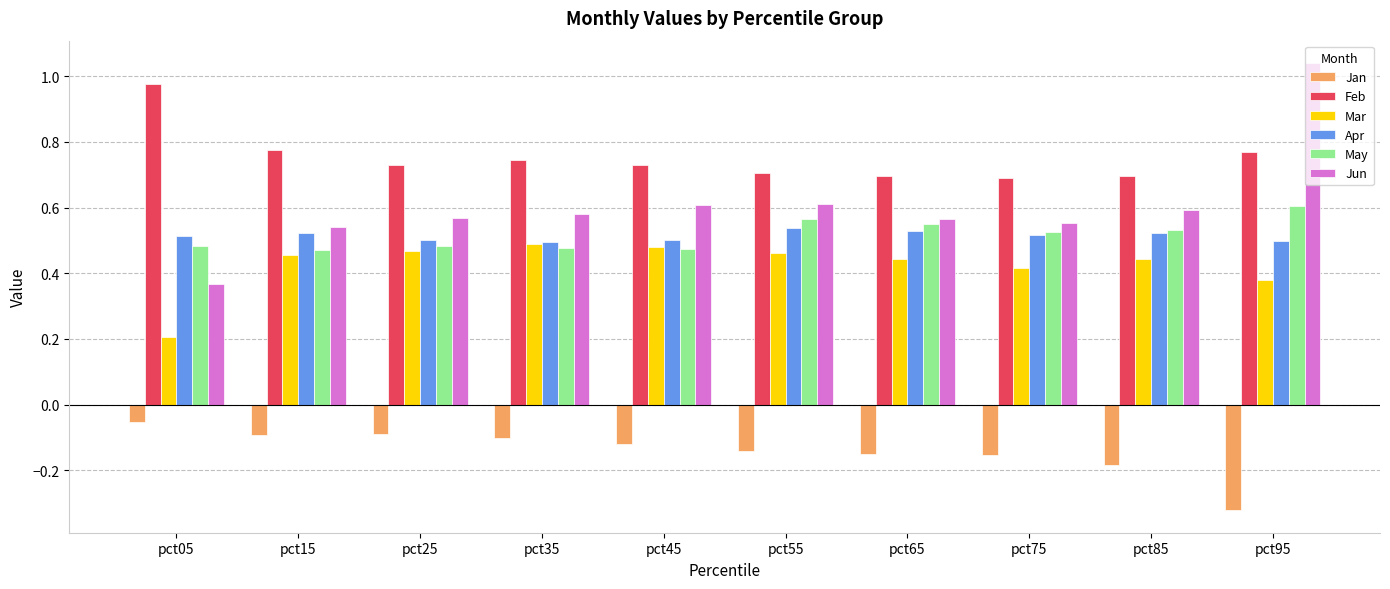

What is the total value across all series at pct55?

2.7